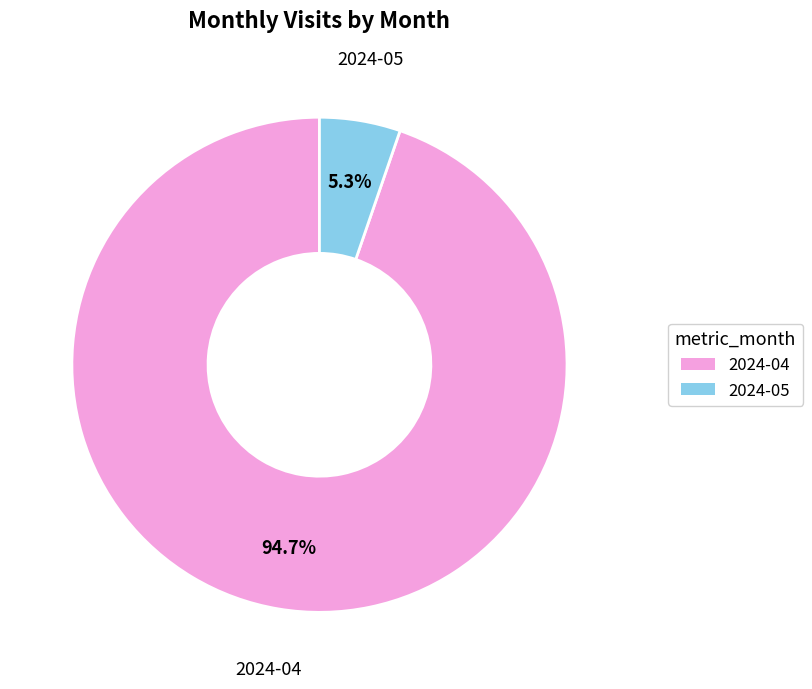

Is 2024-05 the majority of the pie?

No